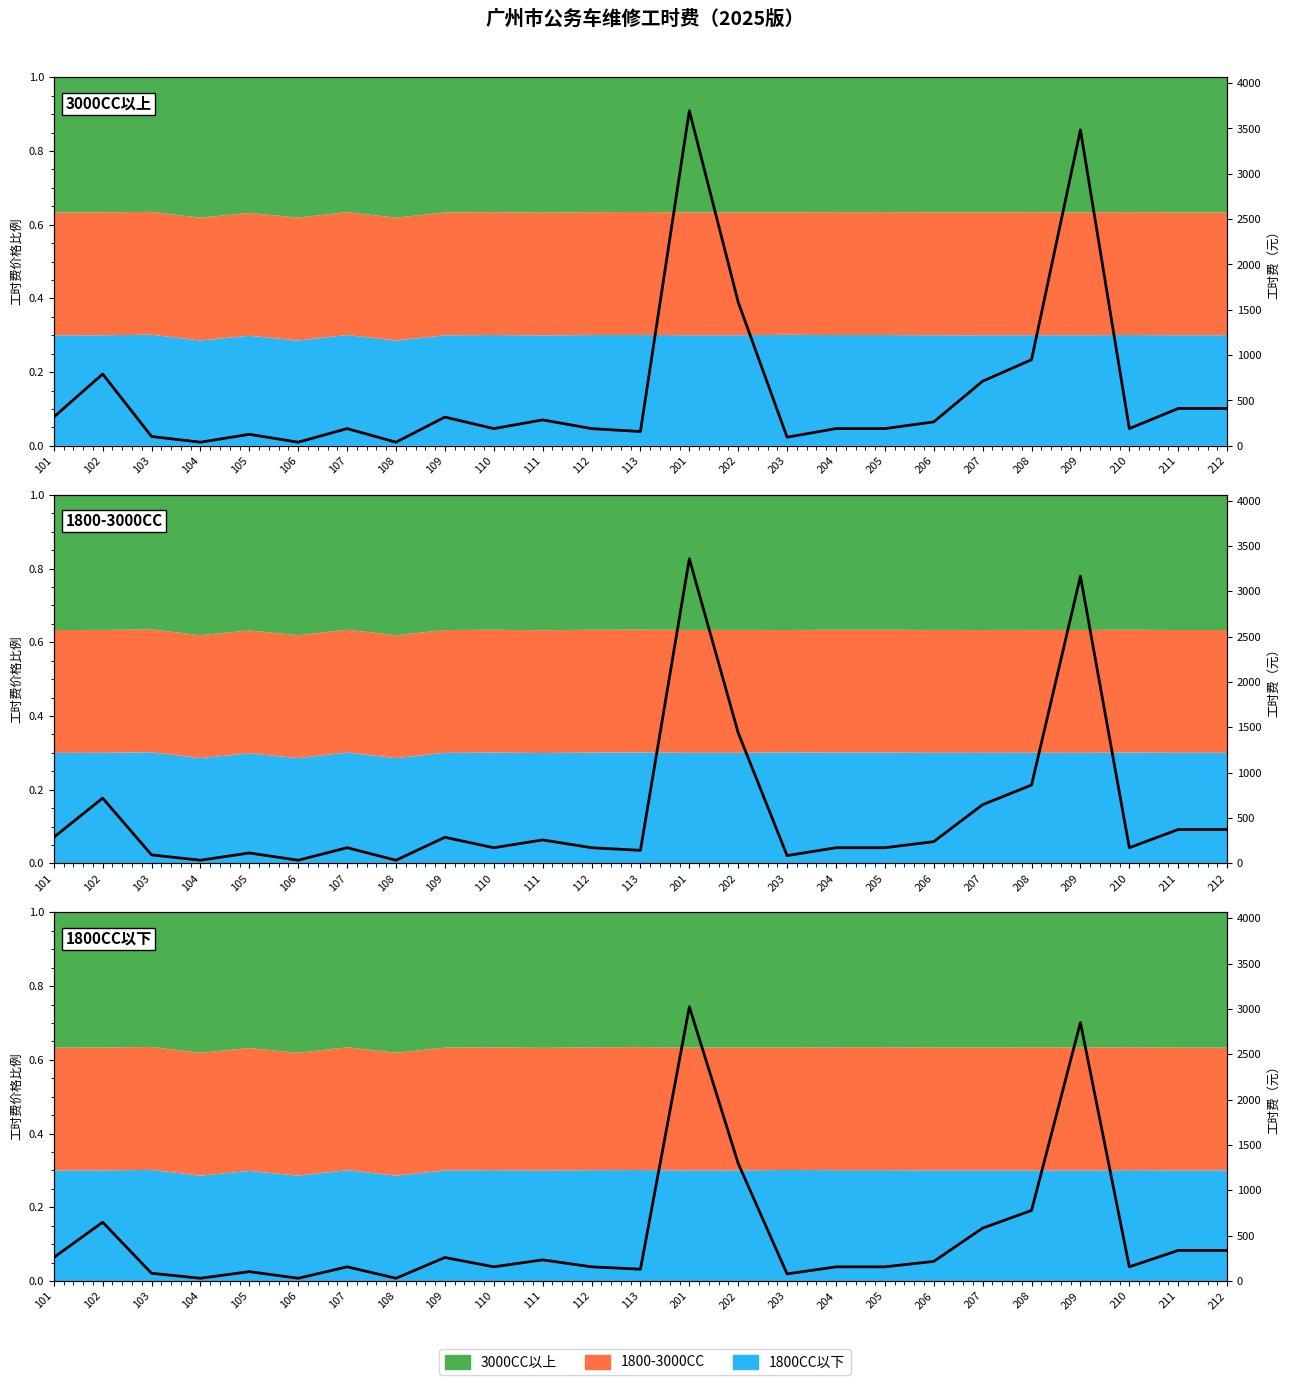

At how many categories does at least one series exceed 3031?

2